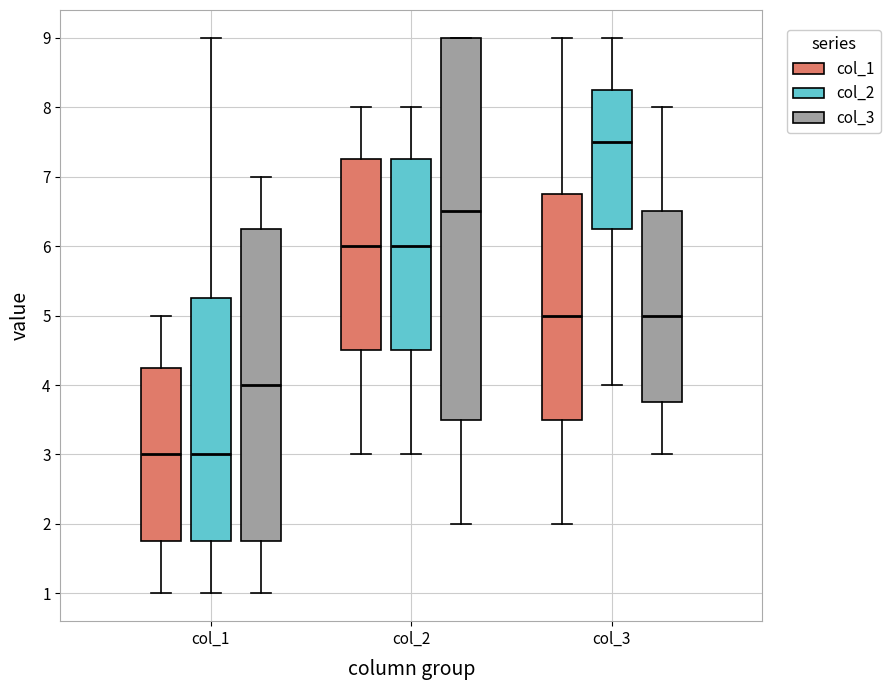

Which box is the tallest, from its lower edge to its upper edge?

col_2 (col_3)